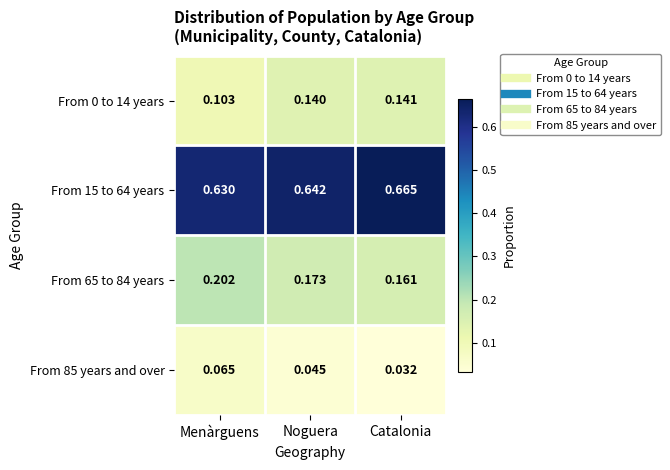

Is the value of From 65 to 84 years at Menàrguens greater than the value of From 85 years and over at Catalonia?

Yes